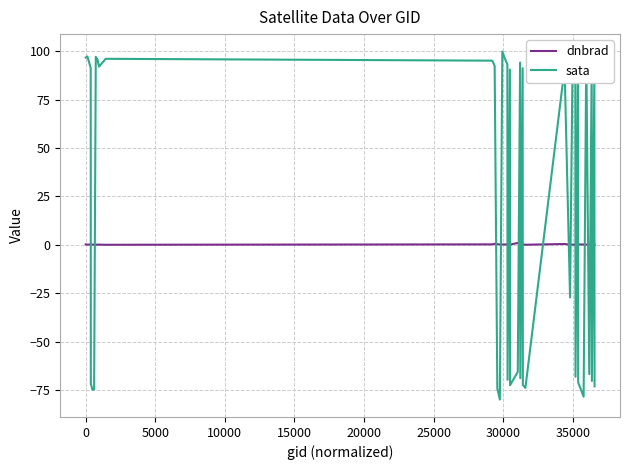

Count the number of categories in the chart.

40